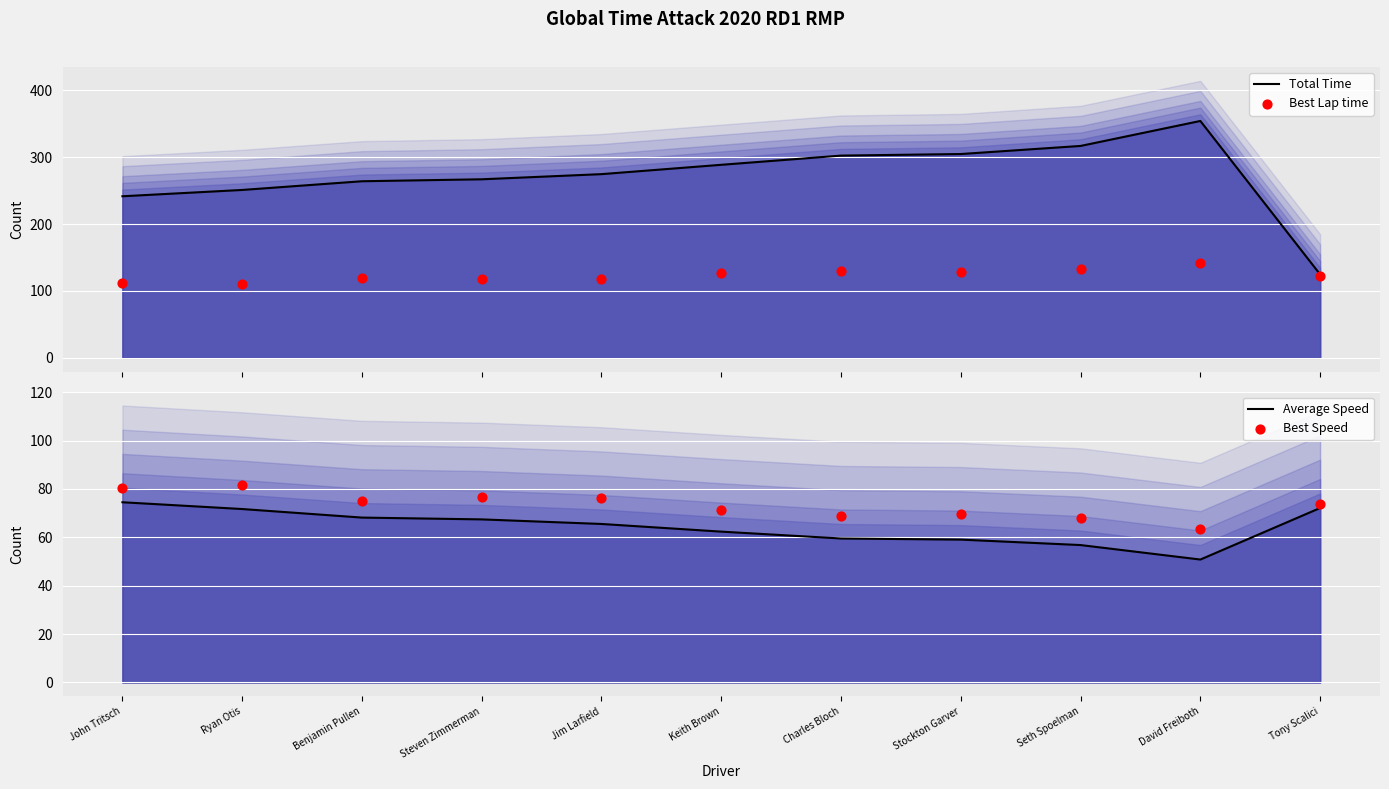

At which category is the sum across all series the highest?

David Freiboth